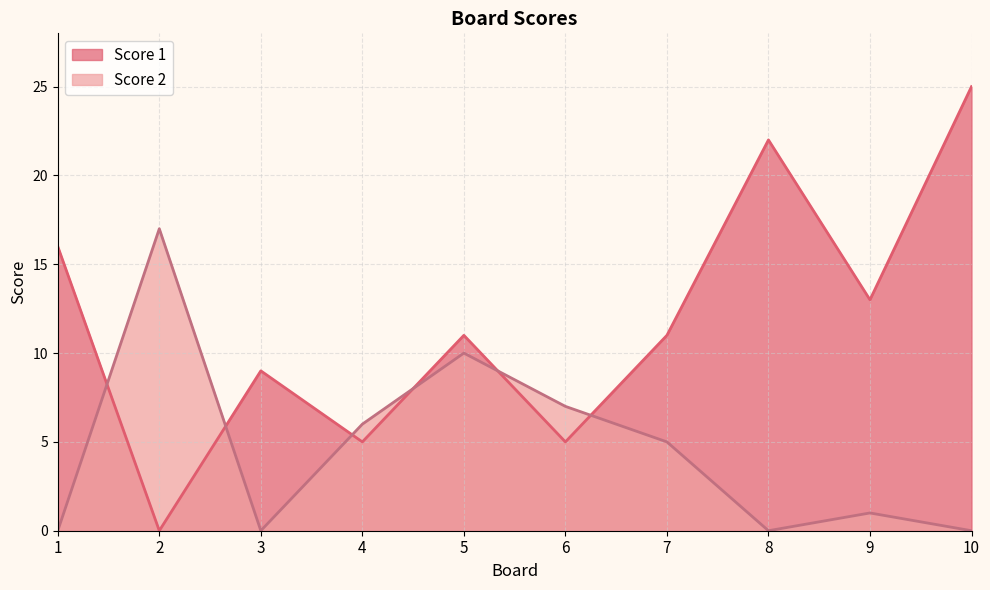

In Score 1, how many points are lower than both neighbors (excluding endpoints)?

4